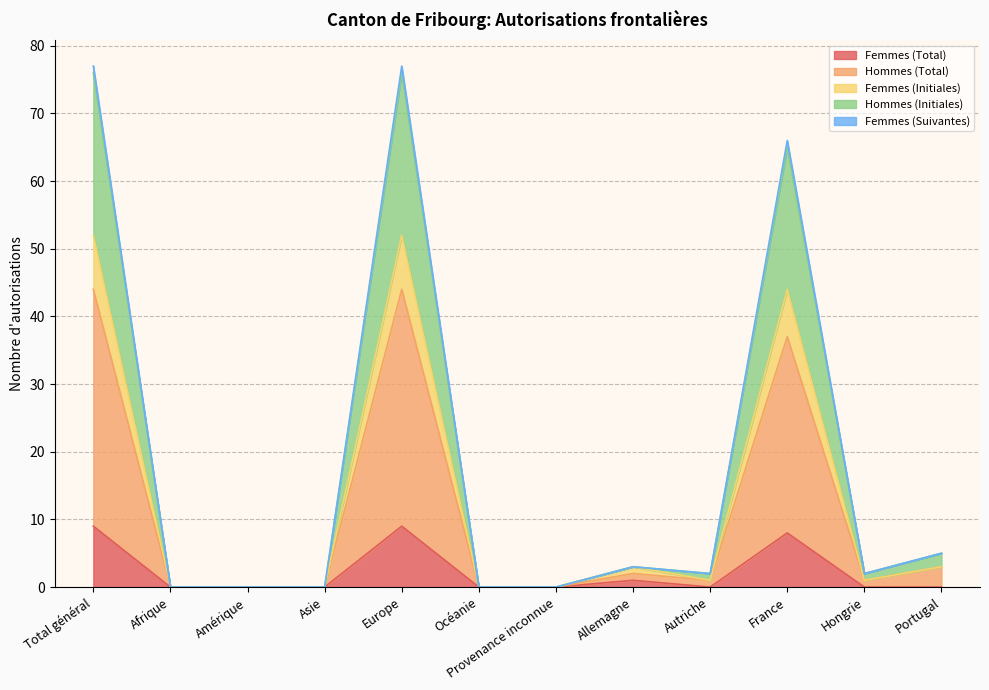

True or false: Femmes (Suivantes) has a value of 134 at Total général.

False